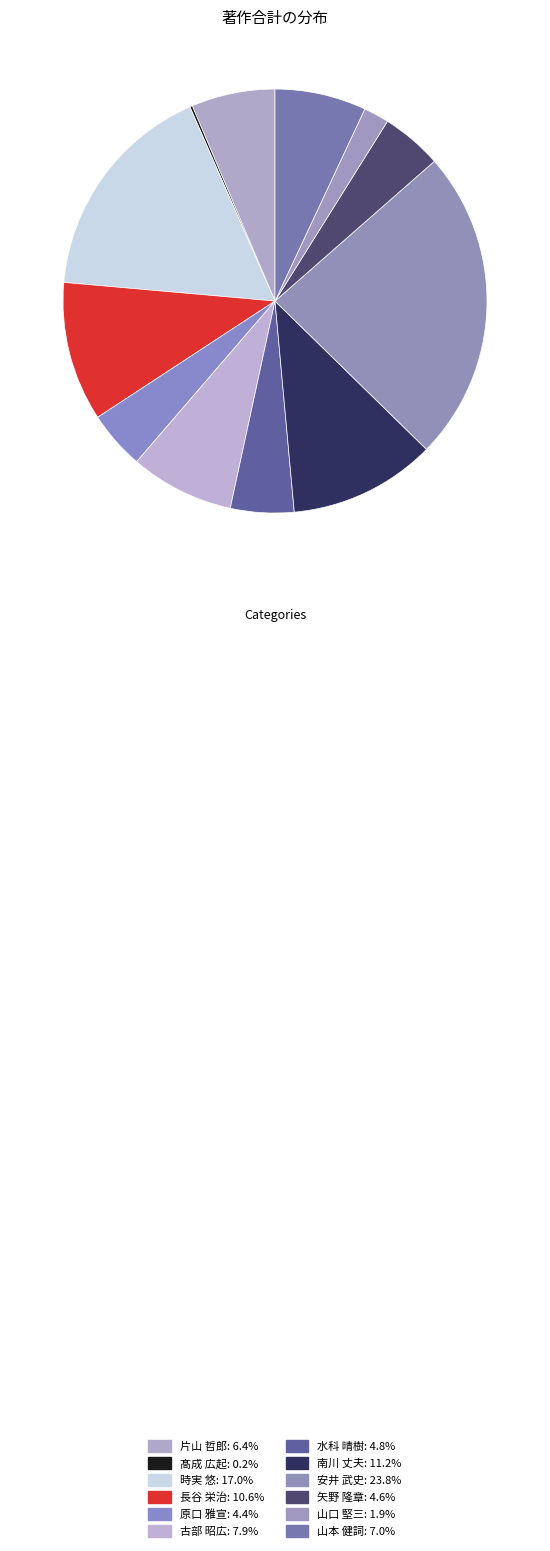

Which category has the smallest portion of the pie?

髙成 広起